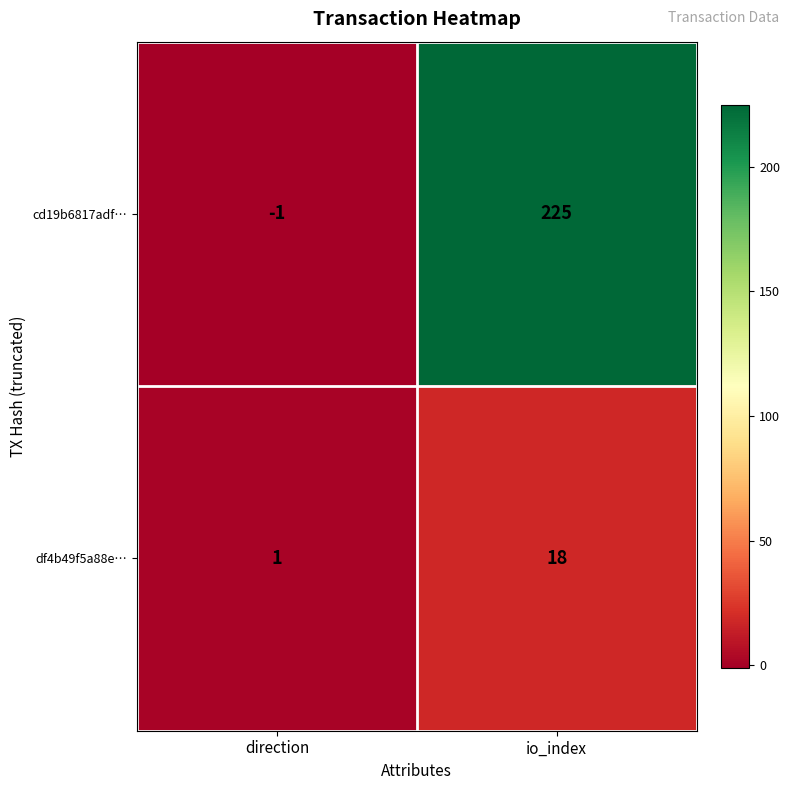

At which category does the chart reach its minimum across all series?

direction